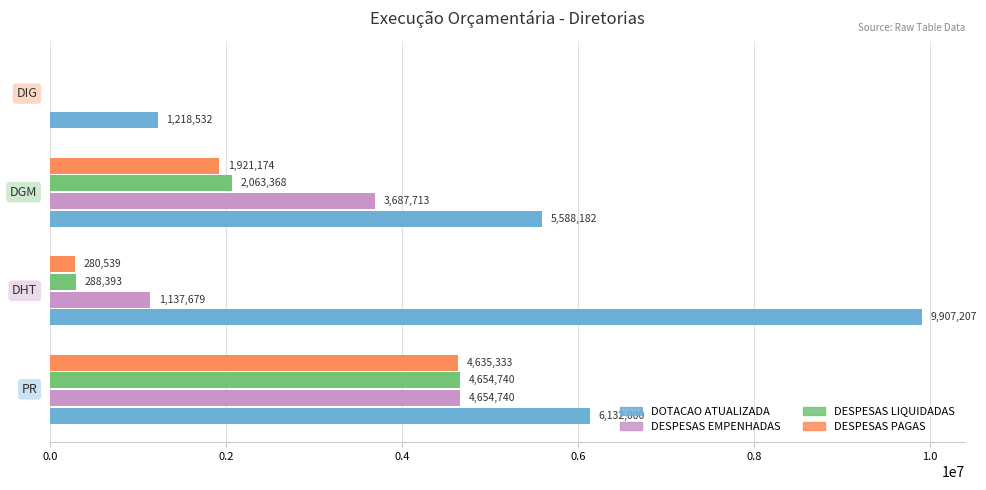

Which series has the largest total across all categories?

DOTACAO ATUALIZADA